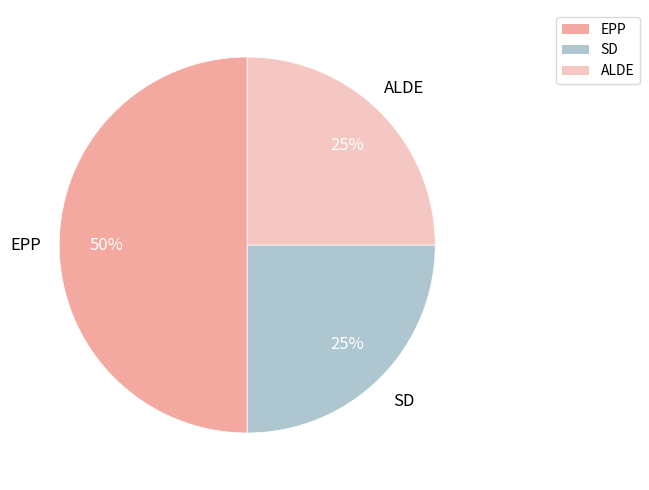

Is the sum of ALDE and EPP greater than half?

Yes